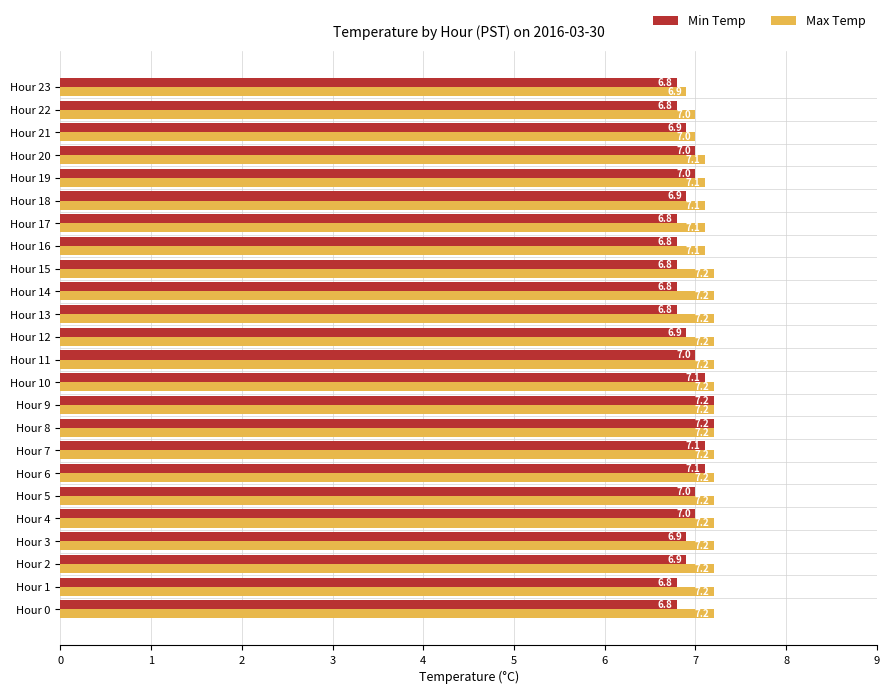

What is the highest value of the Min Temp series?

7.2